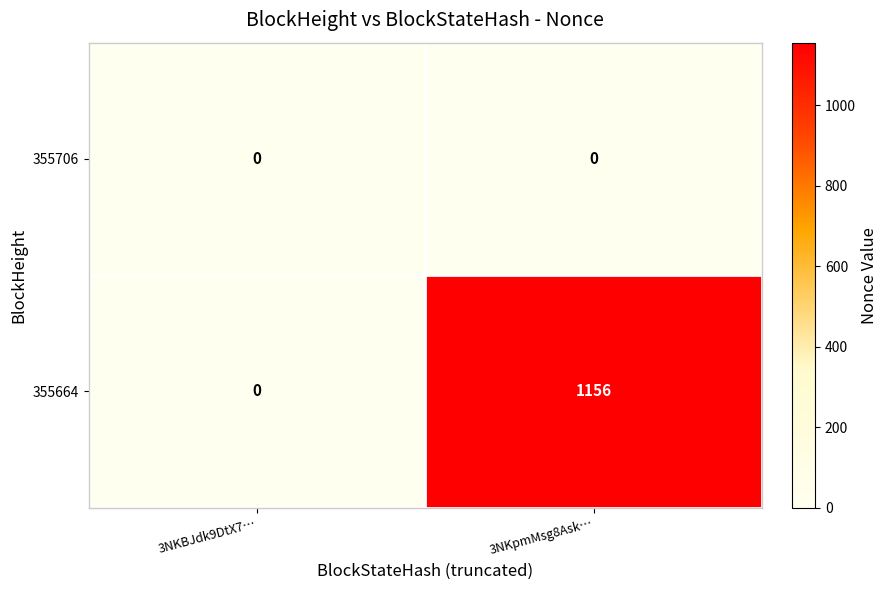

What is the total value across all series at 3NKpmMsg8Ask…?

1156